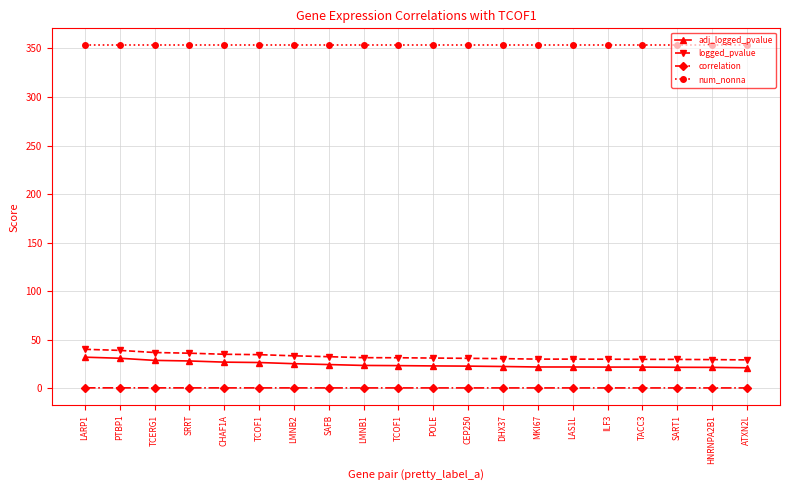

Reading left to right, list all the values displayed in this chart.

adj_logged_pvalue: 32.2	31.1	28.9	28.3	27.1	26.7	25.5	24.6	23.7	23.5	23.2	23.0	22.6	22.1	22.1	22.0	22.0	21.8	21.7	21.3
logged_pvalue: 40.3	39.2	37.0	36.3	35.2	34.8	33.6	32.7	31.7	31.6	31.3	31.0	30.7	30.2	30.2	30.1	30.0	29.9	29.7	29.4
correlation: 0.6	0.6	0.6	0.6	0.6	0.6	0.6	0.6	0.6	0.6	0.6	0.6	0.6	0.6	0.6	0.6	0.6	0.6	0.6	0.6
num_nonna: 353.0	353.0	353.0	353.0	353.0	353.0	353.0	353.0	353.0	353.0	353.0	353.0	353.0	353.0	353.0	353.0	353.0	353.0	353.0	353.0